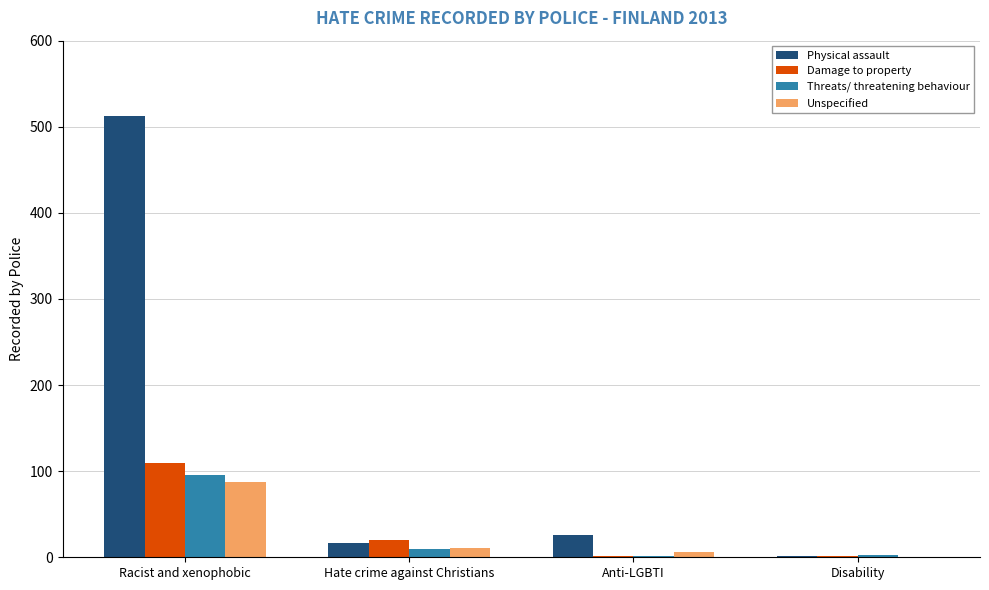

At which category is the sum across all series the highest?

Racist and xenophobic